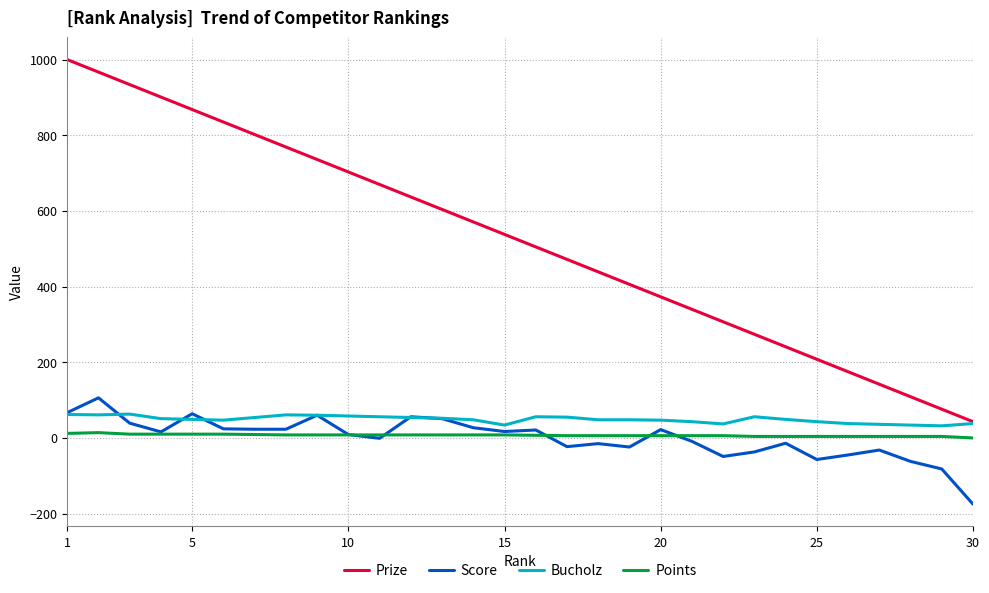

Which series has the widest spread of values?

Prize